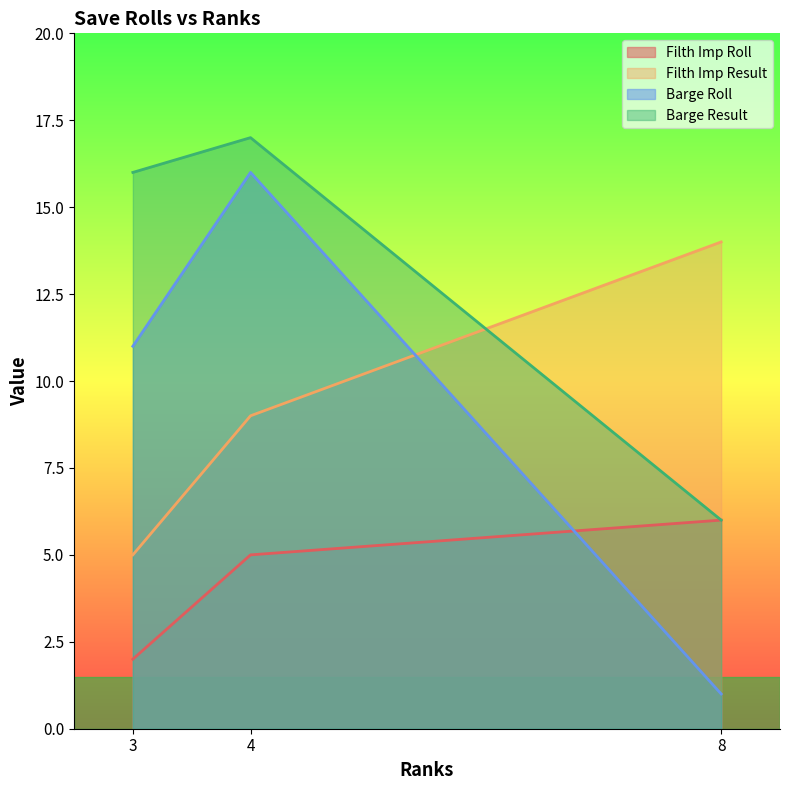

Reading left to right, transcribe all the data shown in this chart.

Filth Imp Roll: 2	5	6
Filth Imp Result: 5	9	14
Barge Roll: 11	16	1
Barge Result: 16	17	6